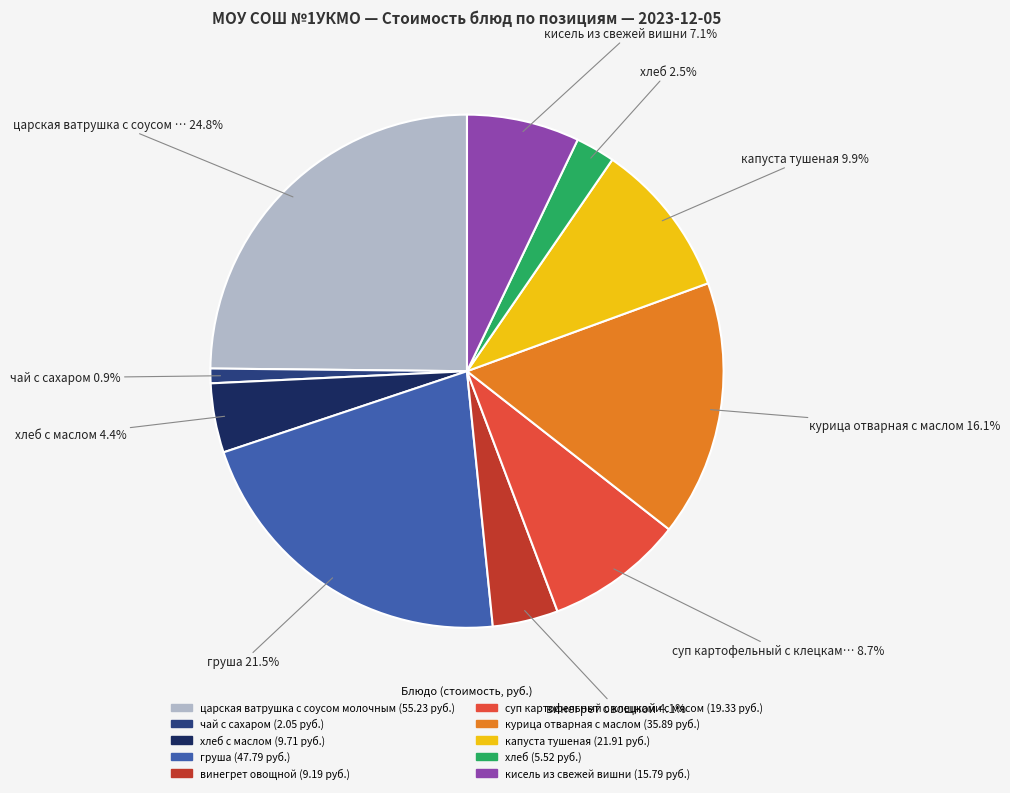

To the nearest percent, what is the average slice percentage?

10%